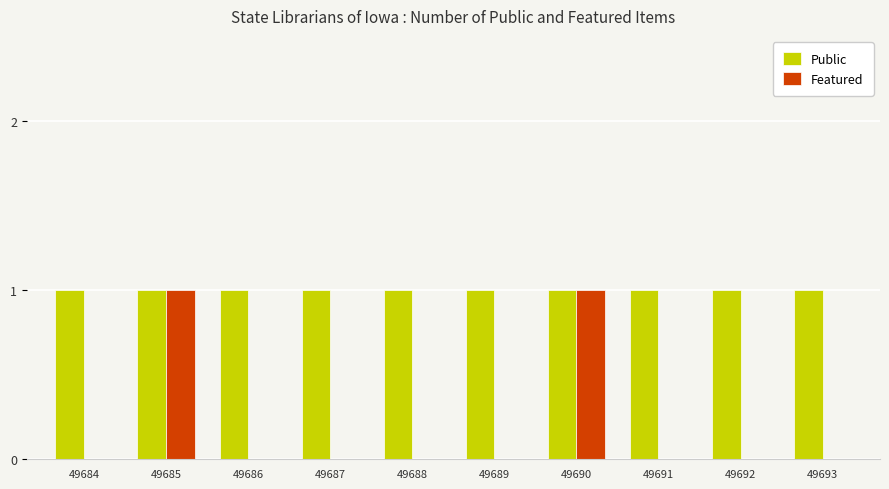

The Featured series shows 0 at 49688. True or false?

True